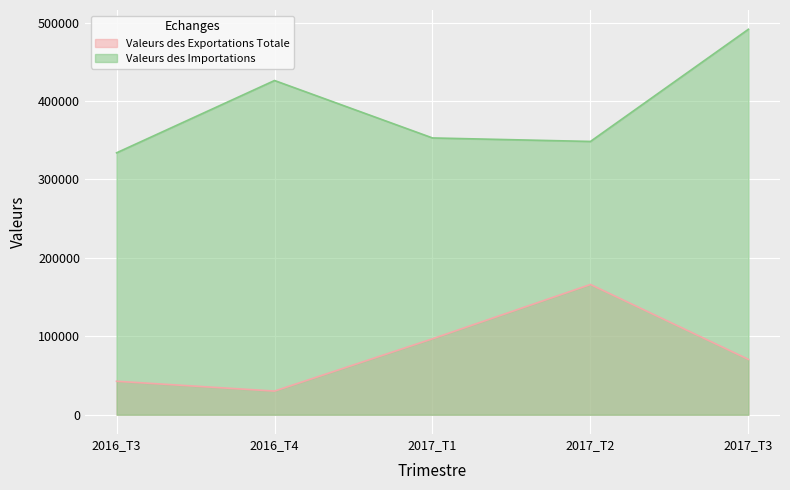

Reading left to right, list all the values displayed in this chart.

Valeurs des Exportations Totale: 42707.3	30190.0	96864.9	166115.4	70586.0
Valeurs des Importations: 334002.4	426208.1	352968.8	348502.6	491547.1